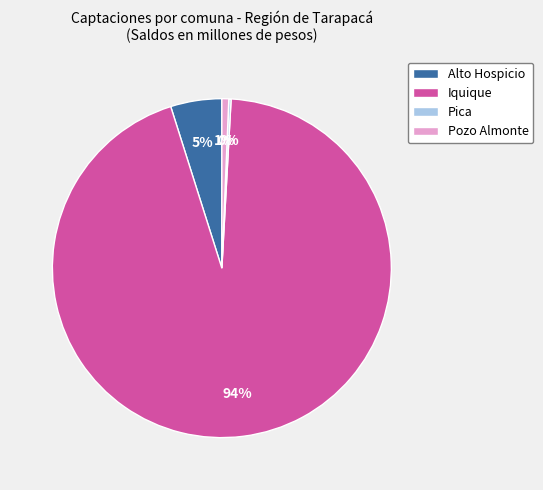

To the nearest percent, what portion does Alto Hospicio represent?

5%